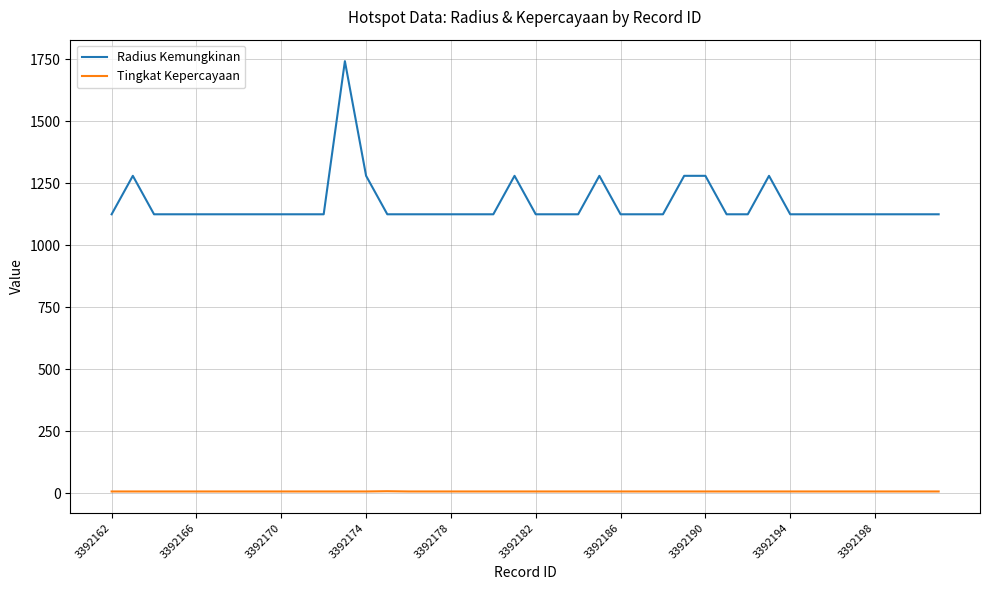

Rank the series by their average value, from lowest to highest.

Tingkat Kepercayaan, Radius Kemungkinan